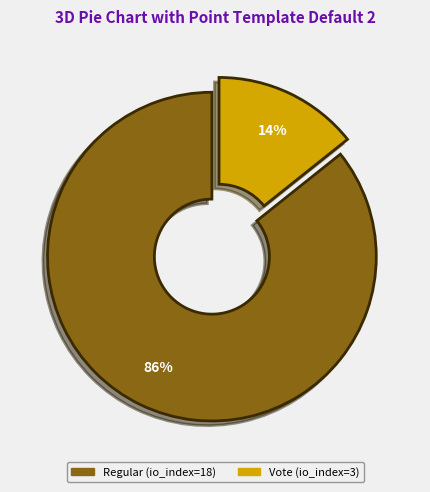

Does Vote (io_index=3) represent more than half of the total?

No